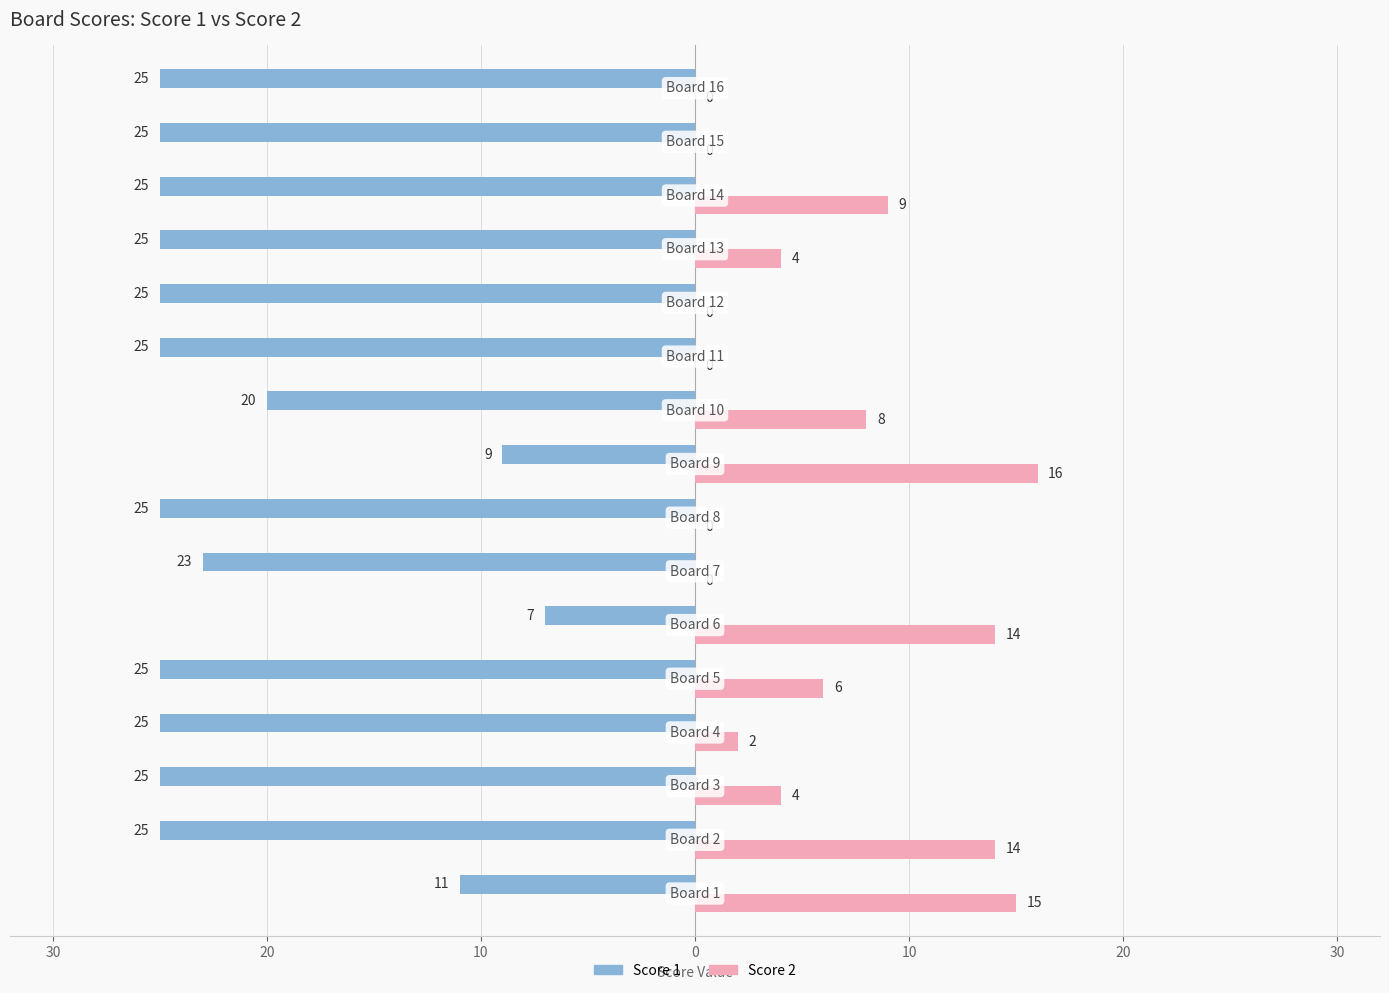

What are all the series names shown in the legend?

Score 1, Score 2